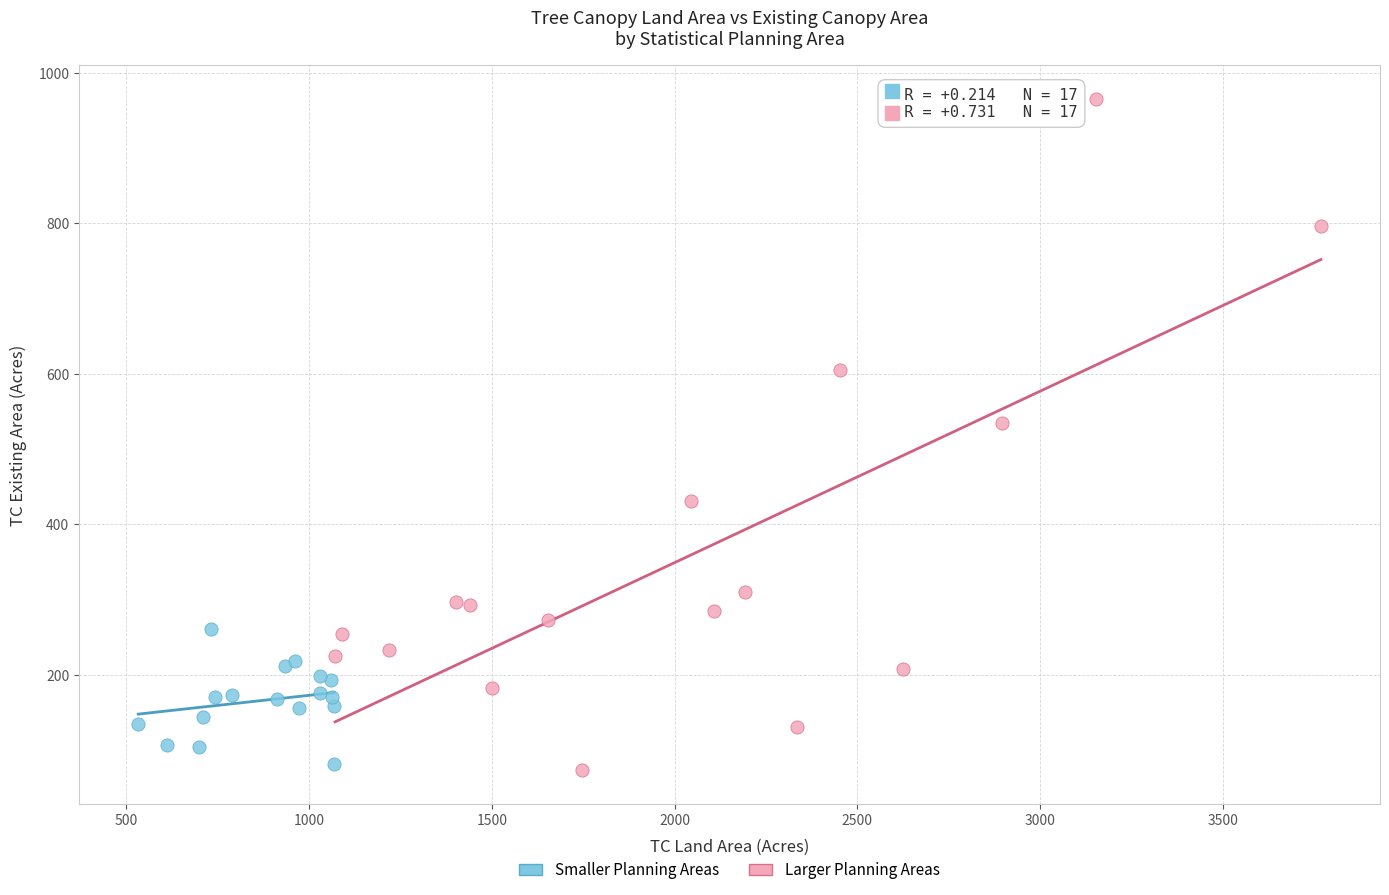

Which series has the largest Y range (max minus min)?

Larger Planning Areas